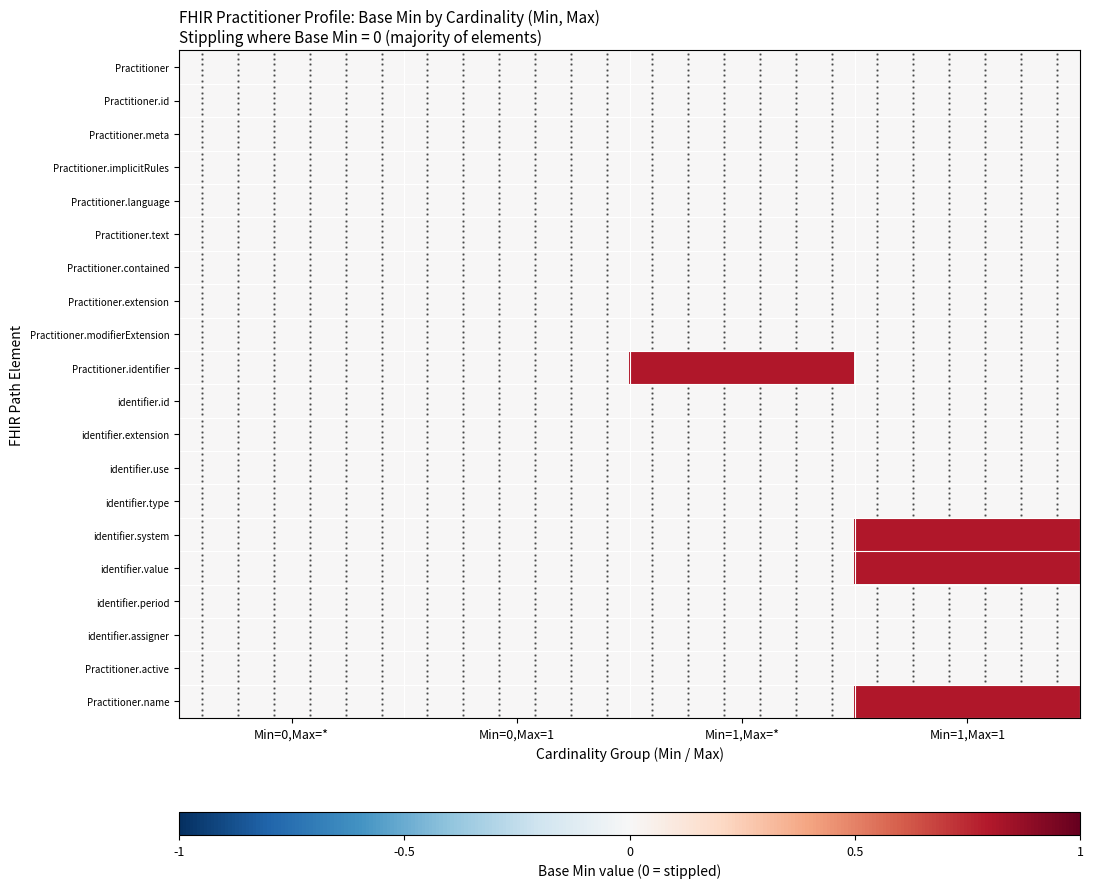

How many data points does each series have?

4